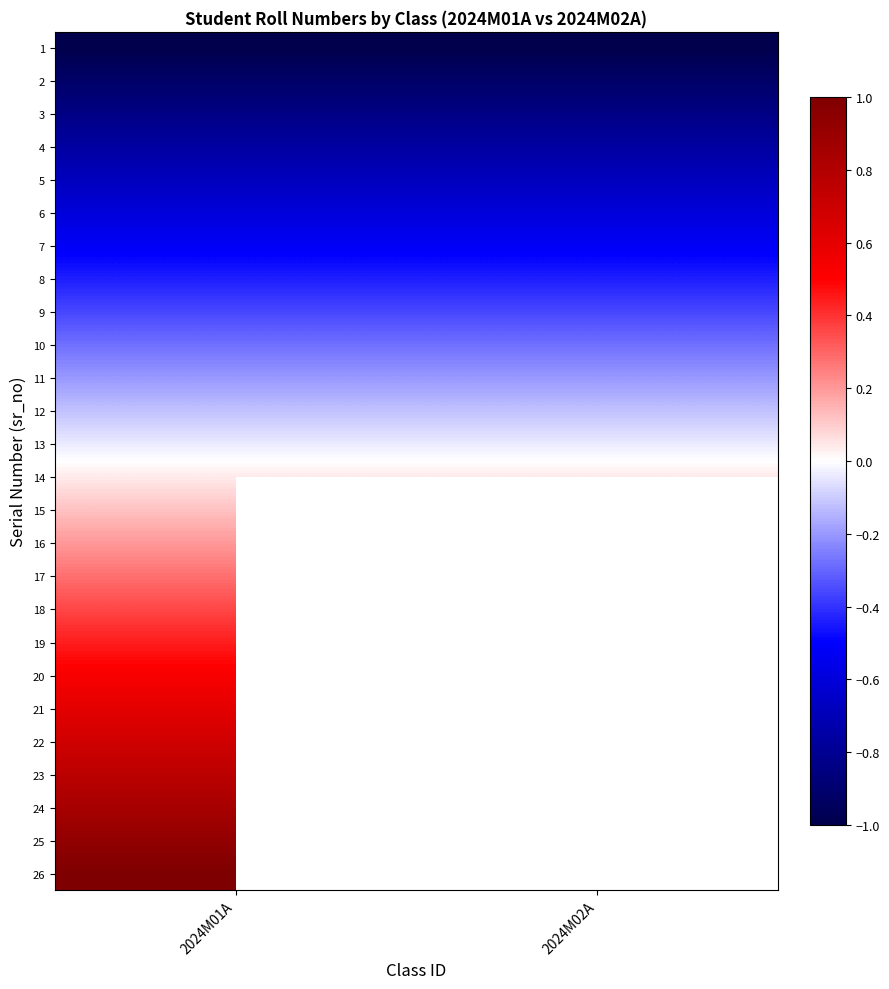

True or false: 8 has a value of -0.6 at 2024M01A.

False